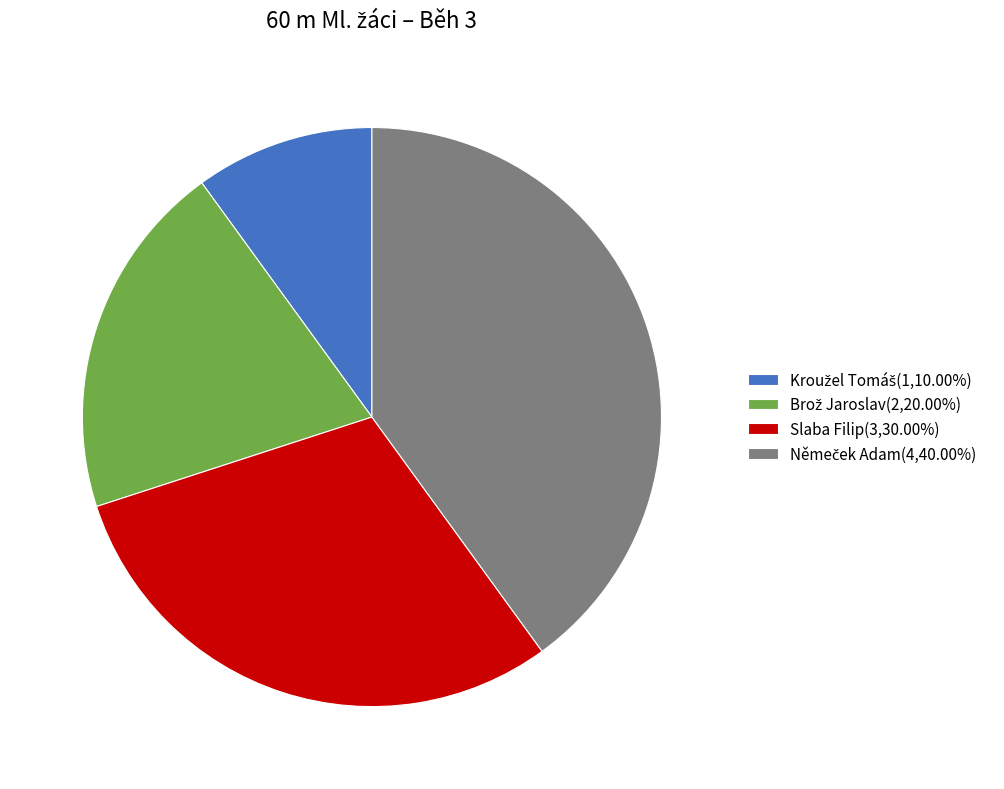

Is there a majority slice in this chart?

No